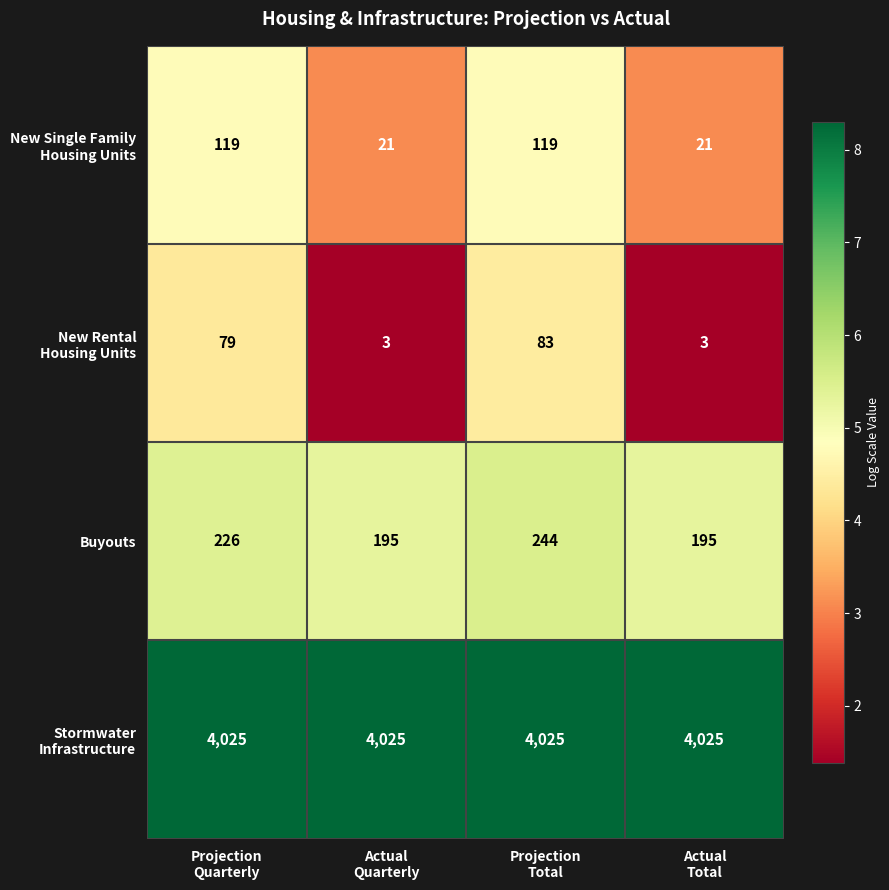

What is the maximum value shown in the chart?

4025